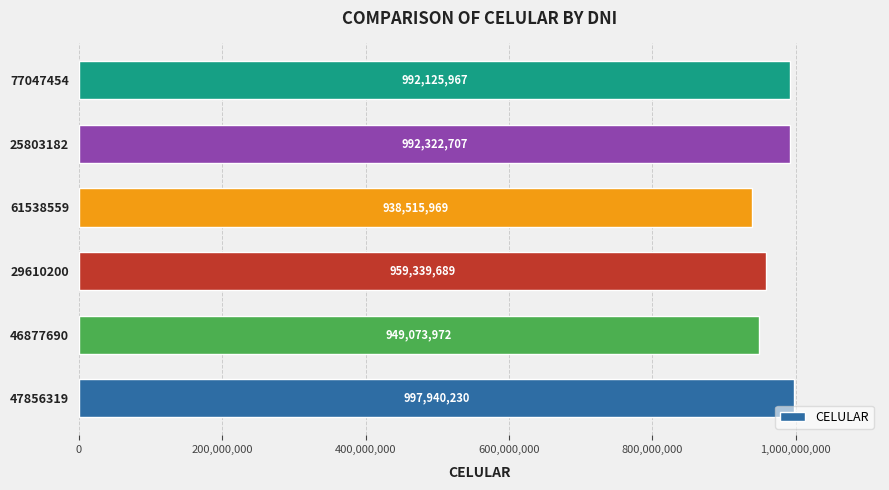

The chart shows a value of 213795520 at 25803182. True or false?

False